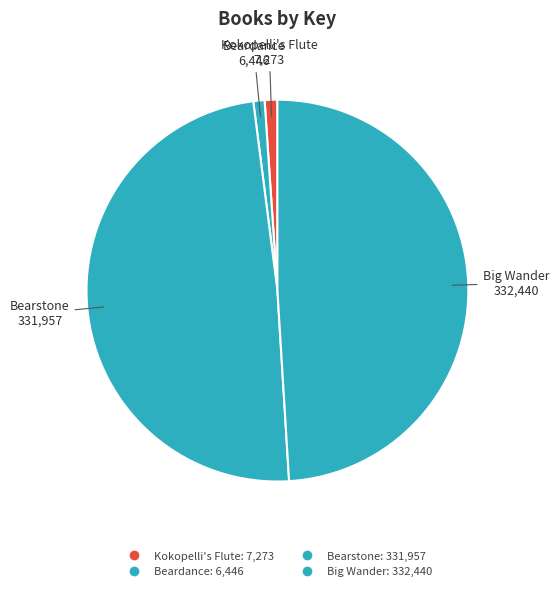

Which slice is the smallest?

Beardance